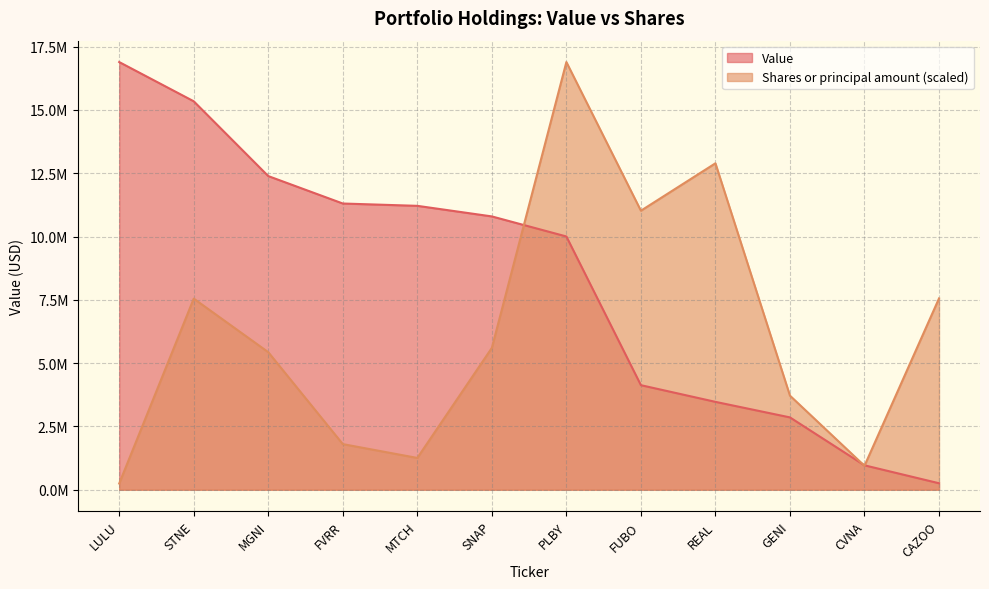

Does the chart display data point markers on the line(s)?

No